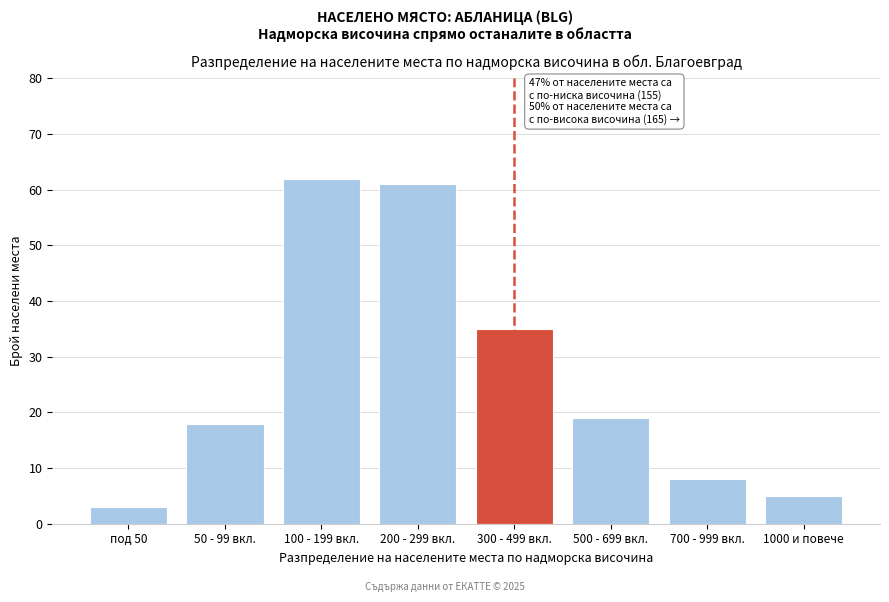

Reading right to left, list all the values displayed in this chart.

5	8	19	35	61	62	18	3